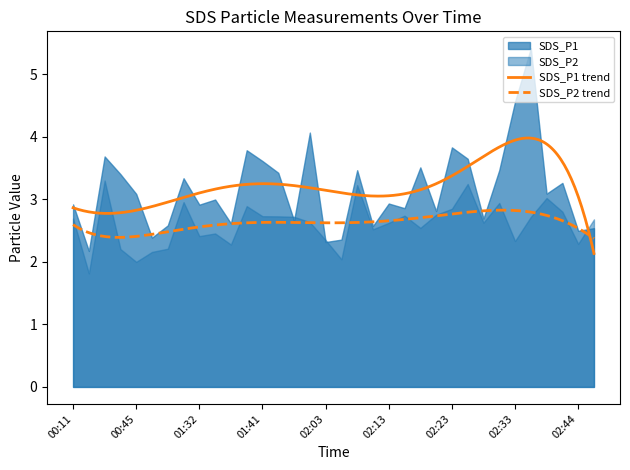

At 02:18, list the series in order from largest to smallest.

SDS_P1, SDS_P2